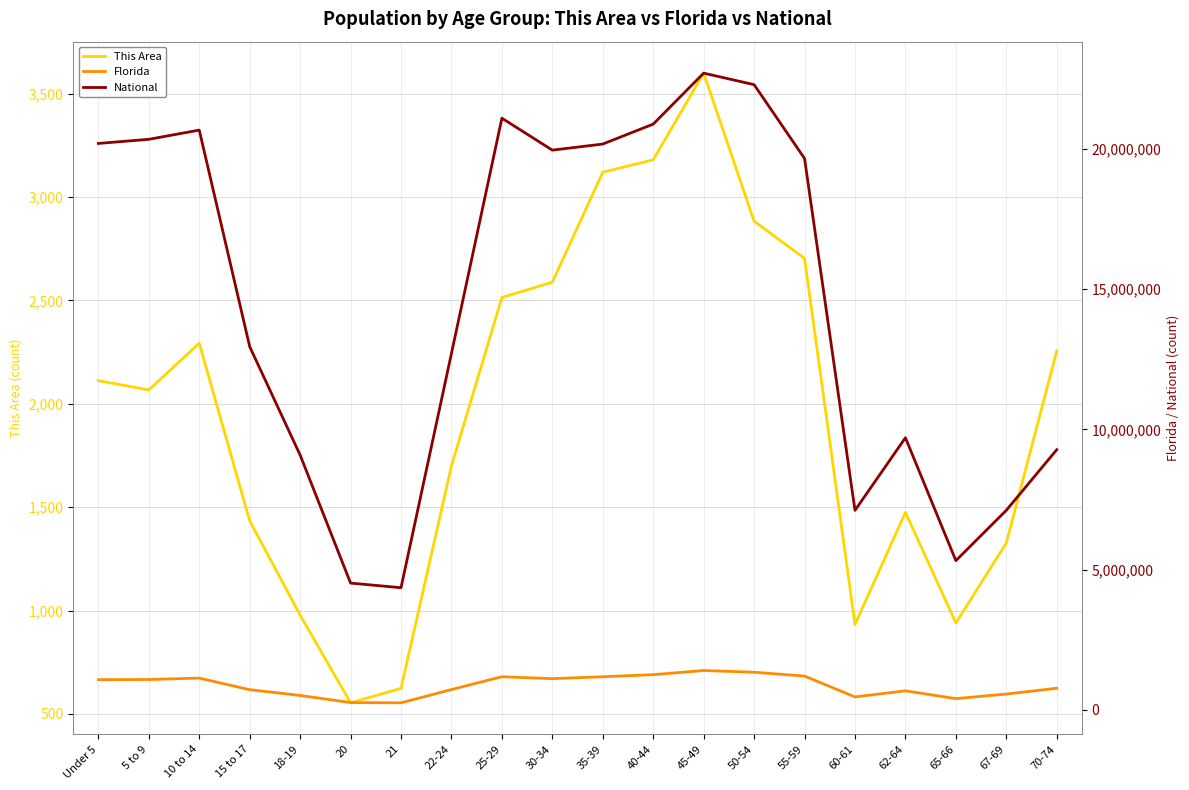

The Florida series shows 1130847 at 10 to 14. True or false?

True